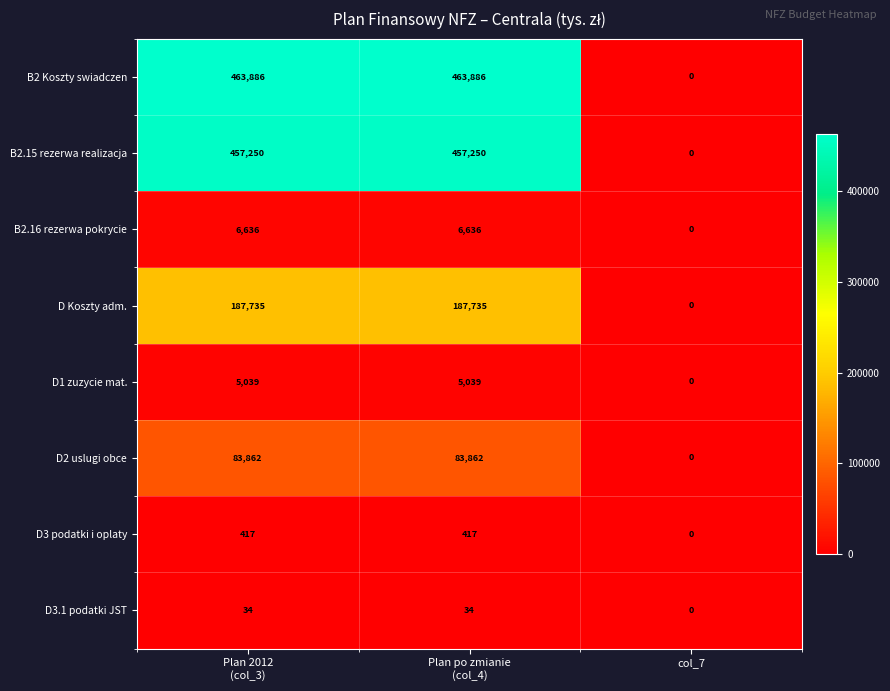

Is it true that B2 Koszty swiadczen equals 0 at col_7?

True